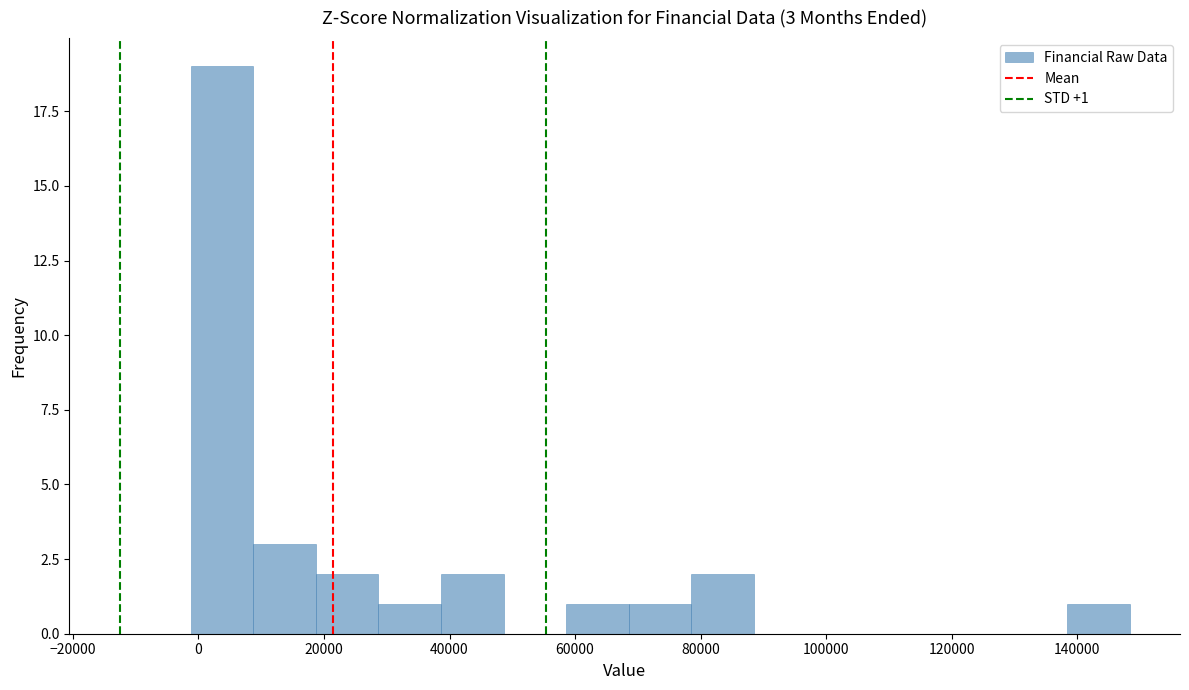

Which range on the x-axis has the tallest bar?

-2000 to 8000